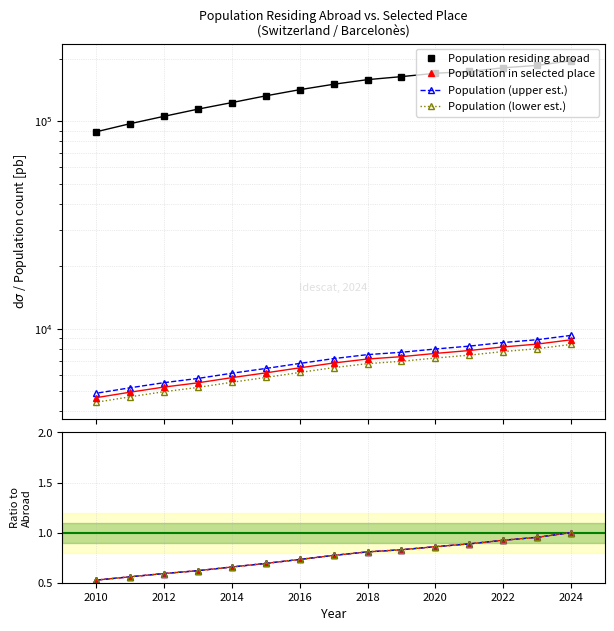

True or false: Population residing abroad has more than 1 interior local peaks.

False